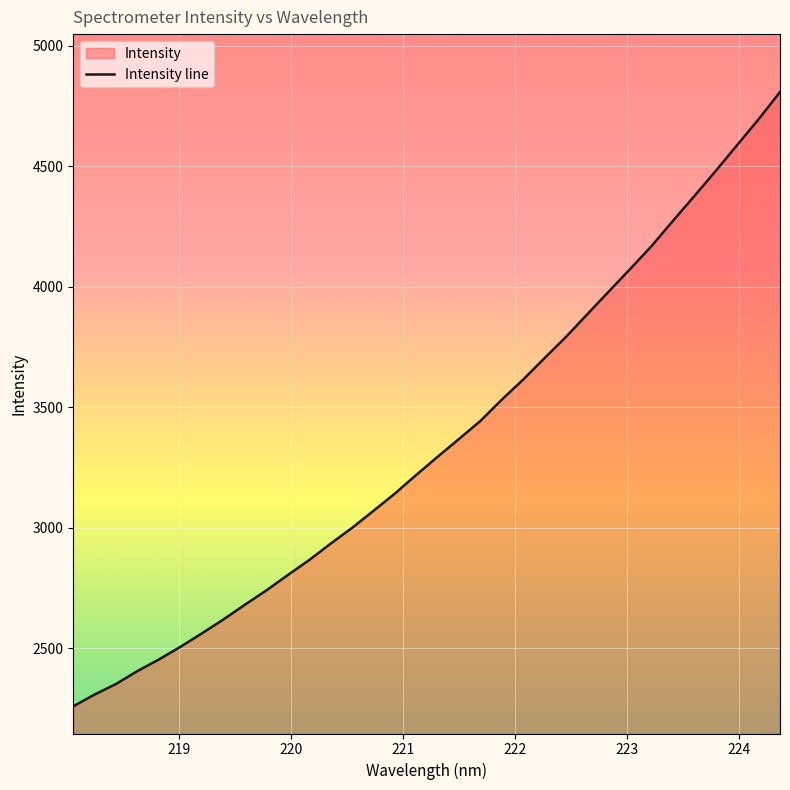

How many lines are shown in the chart?

1